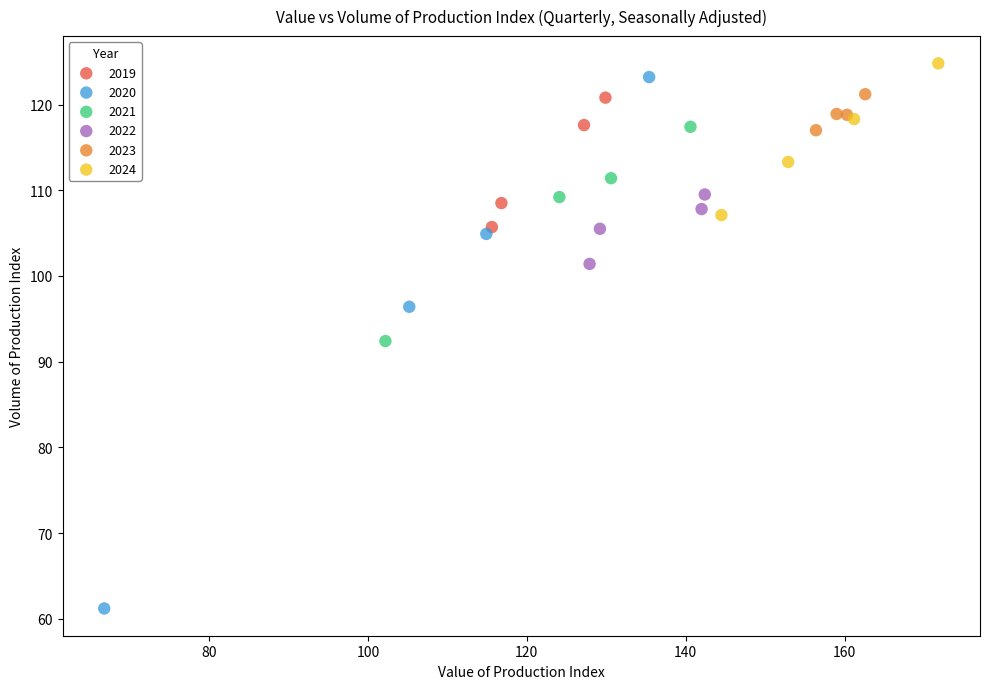

Which series has the largest Y range (max minus min)?

2020